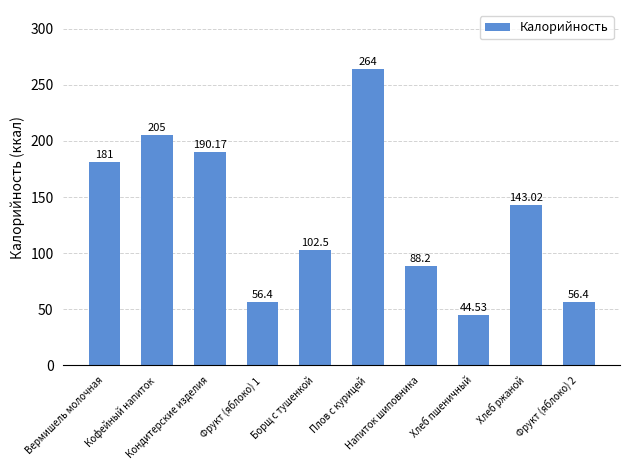

How many bars are there in total?

10